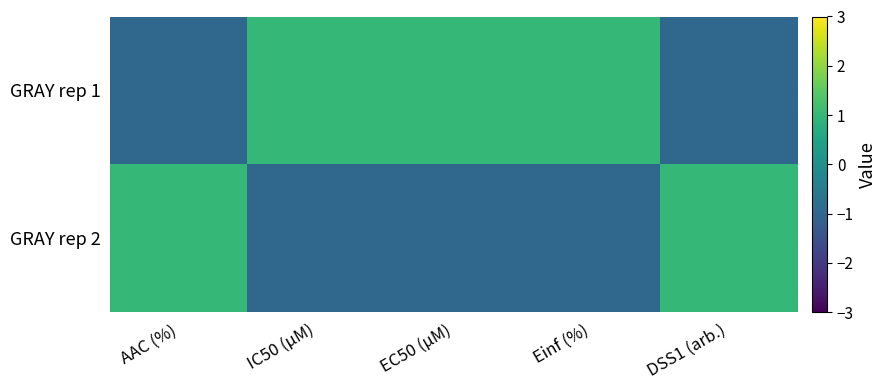

What is the greatest value displayed?

1.0